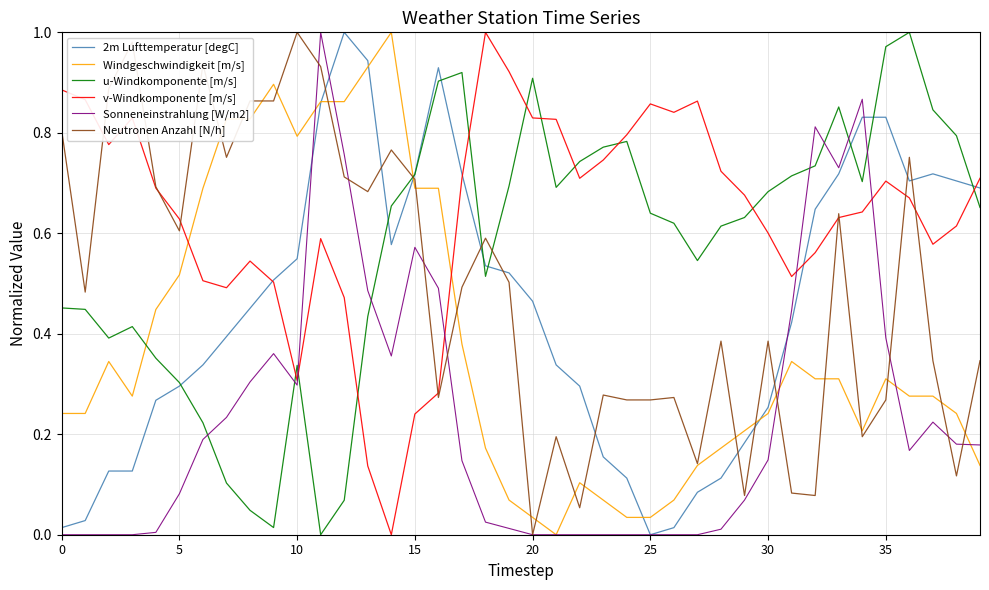

True or false: 2m Lufttemperatur [degC] has more than 2 points higher than both neighbors.

True